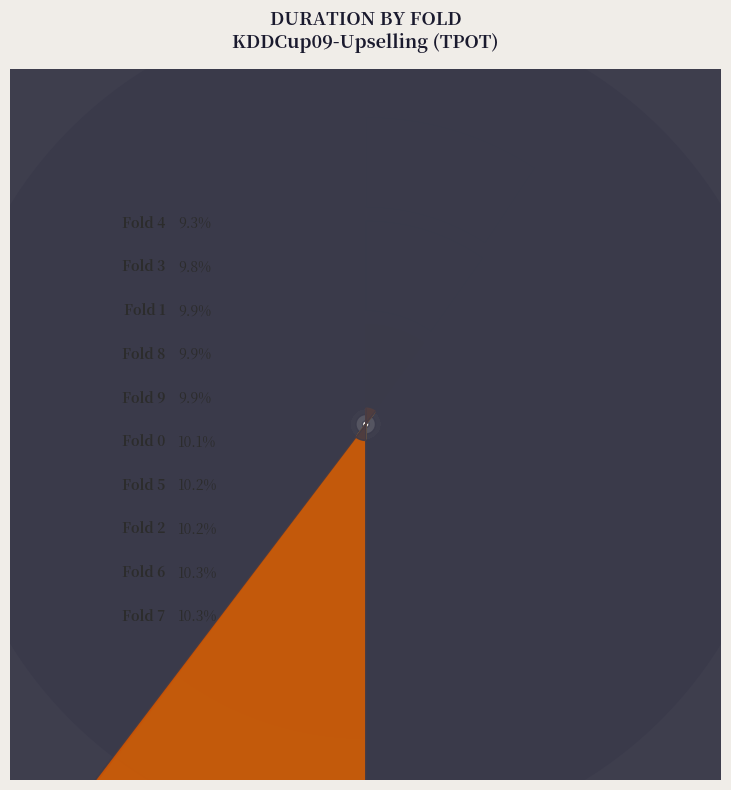

Rank the categories by value from highest to lowest.

7, 6, 2, 5, 0, 9, 8, 1, 3, 4